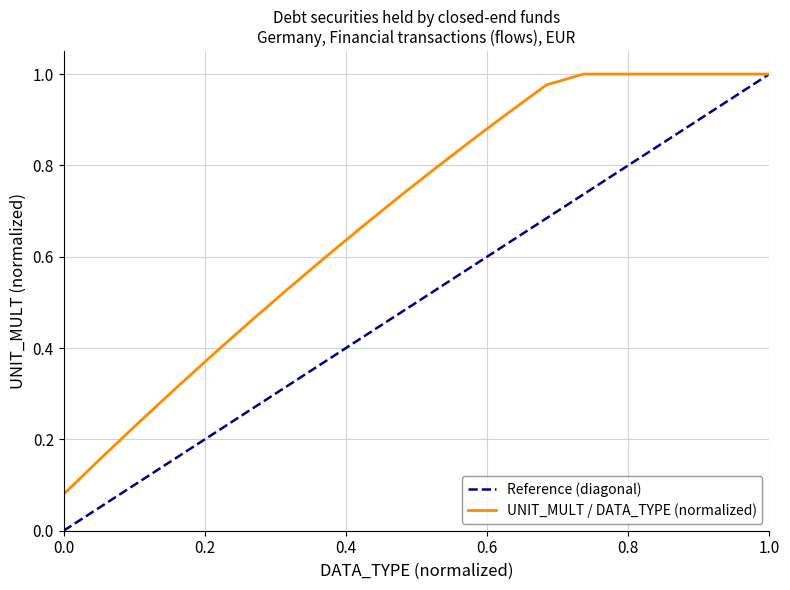

Which series has the largest total across all categories?

UNIT_MULT / DATA_TYPE (normalized)